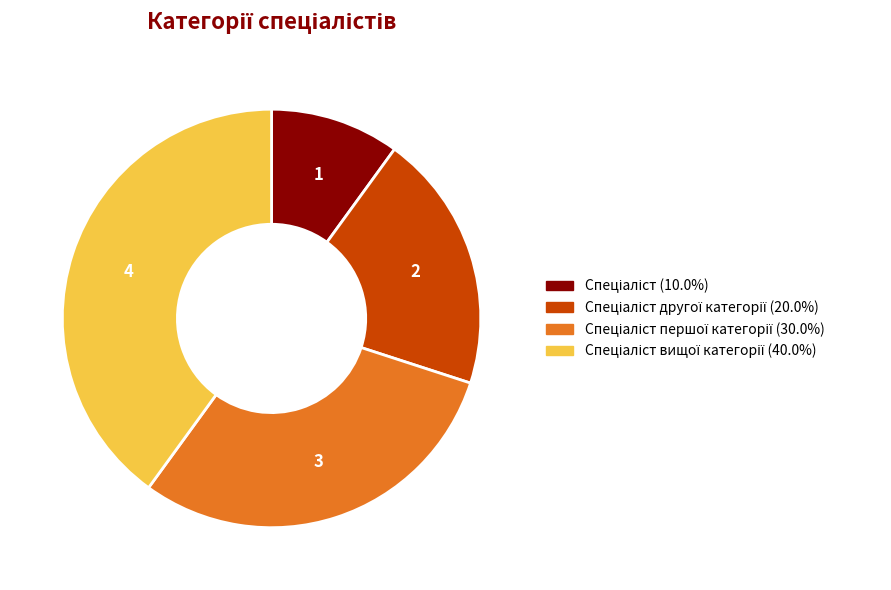

Is there any slice that represents more than half of the pie?

No